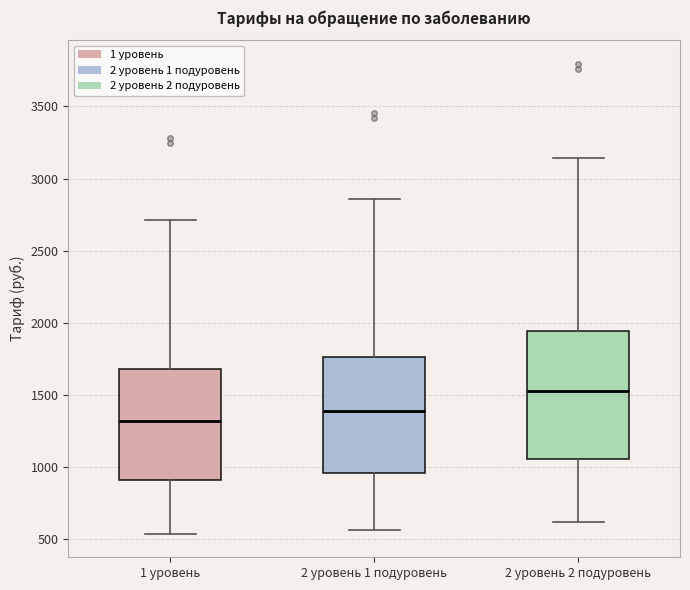

Which box is the tallest, from its lower edge to its upper edge?

2 уровень 2 подуровень